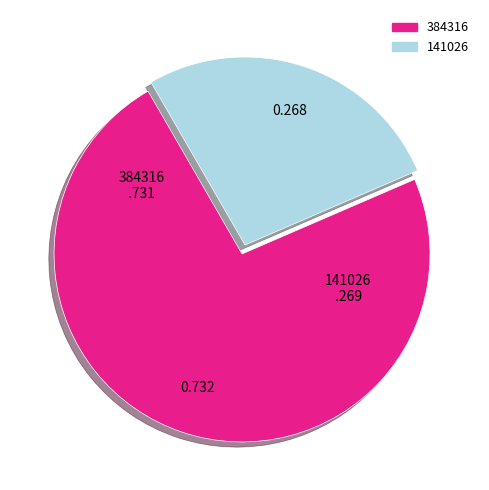

Between 384316 and 141026, which is larger?

384316